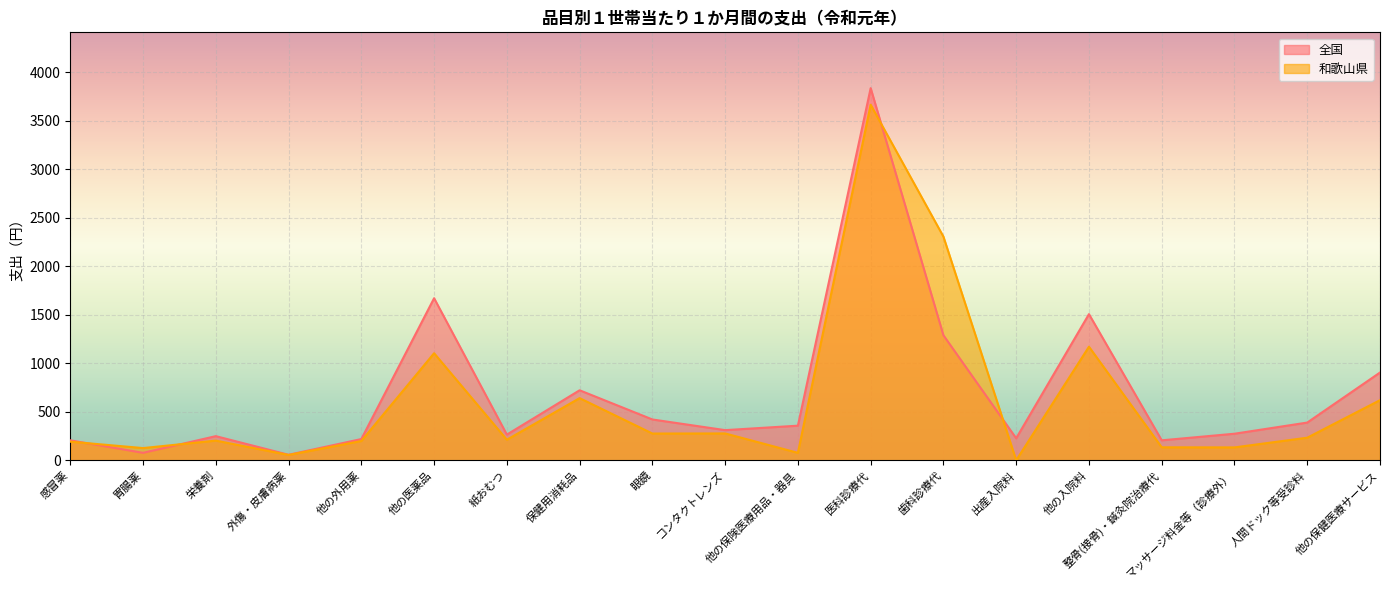

Rank the series by their maximum value, from highest to lowest.

全国, 和歌山県